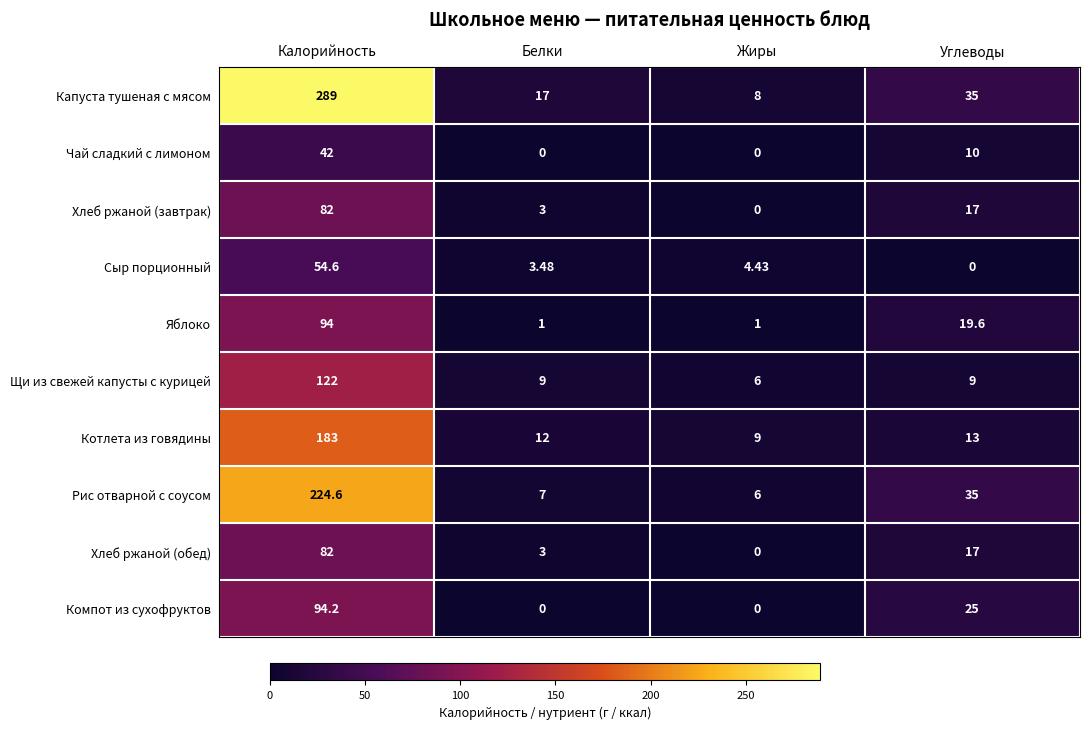

What is the total value across all series at Углеводы?

180.6